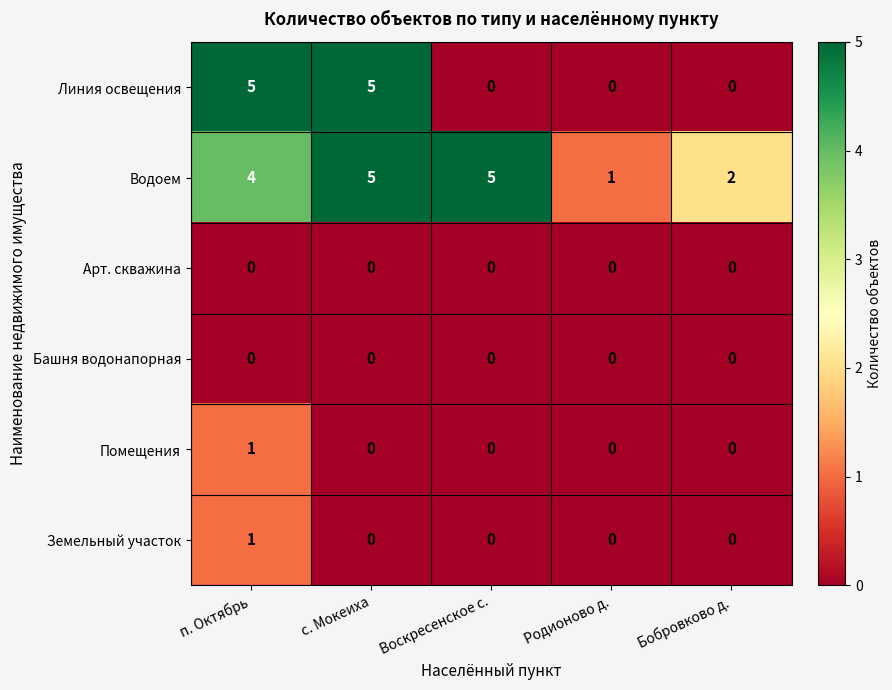

What is the maximum value shown in the chart?

5